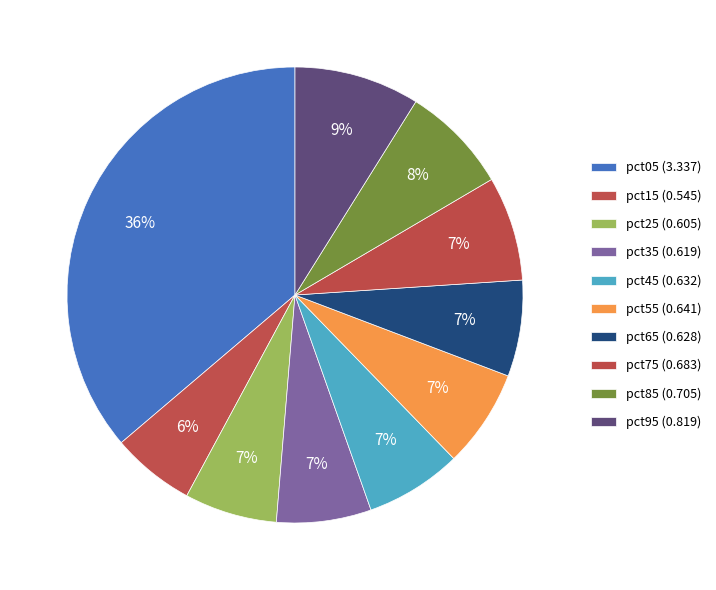

True or false: pct05 accounts for 36% of the total.

True